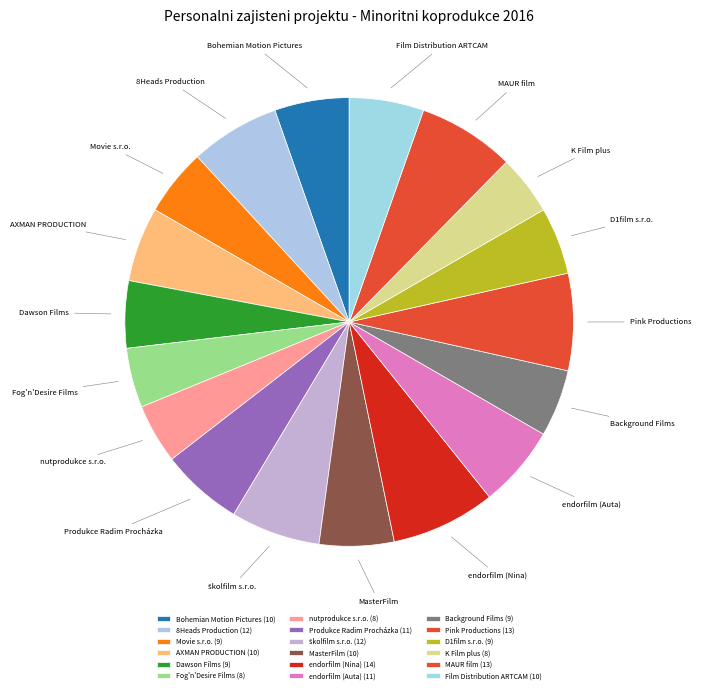

Count the number of slices in the pie.

18